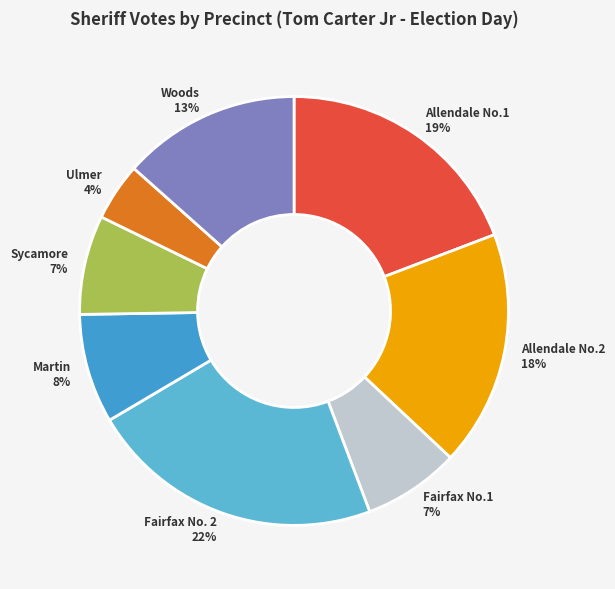

Between Woods and Ulmer, which is larger?

Woods